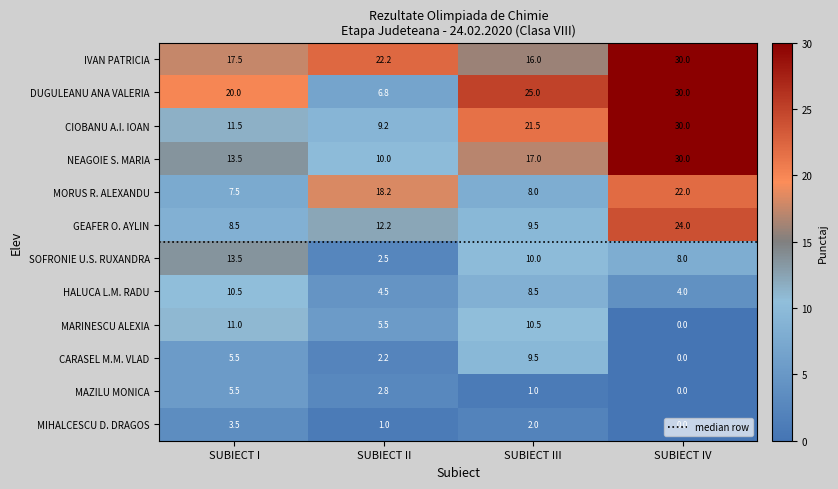

True or false: MIHALCESCU D. DRAGOS has a value of 5.8 at SUBIECT I.

False